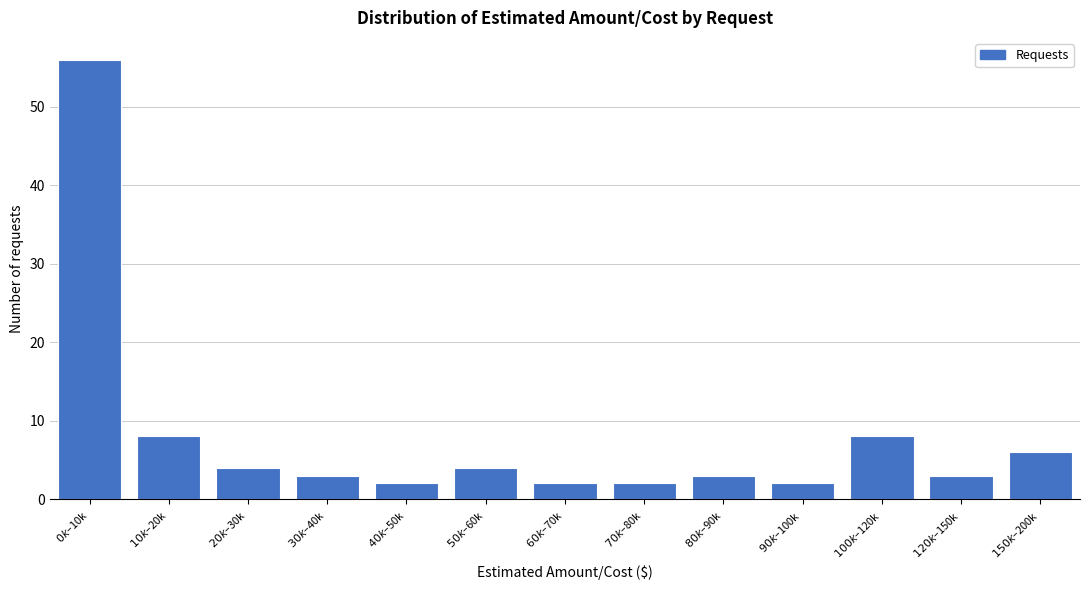

Reading left to right, list all the values displayed in this chart.

56	8	4	3	2	4	2	2	3	2	8	3	6